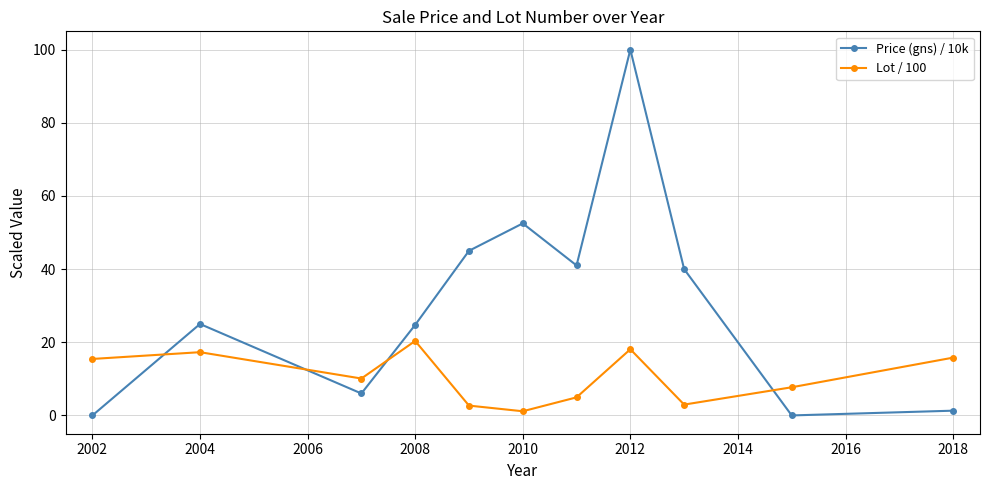

List the series in order of their peak value, lowest first.

Lot / 100, Price (gns) / 10k